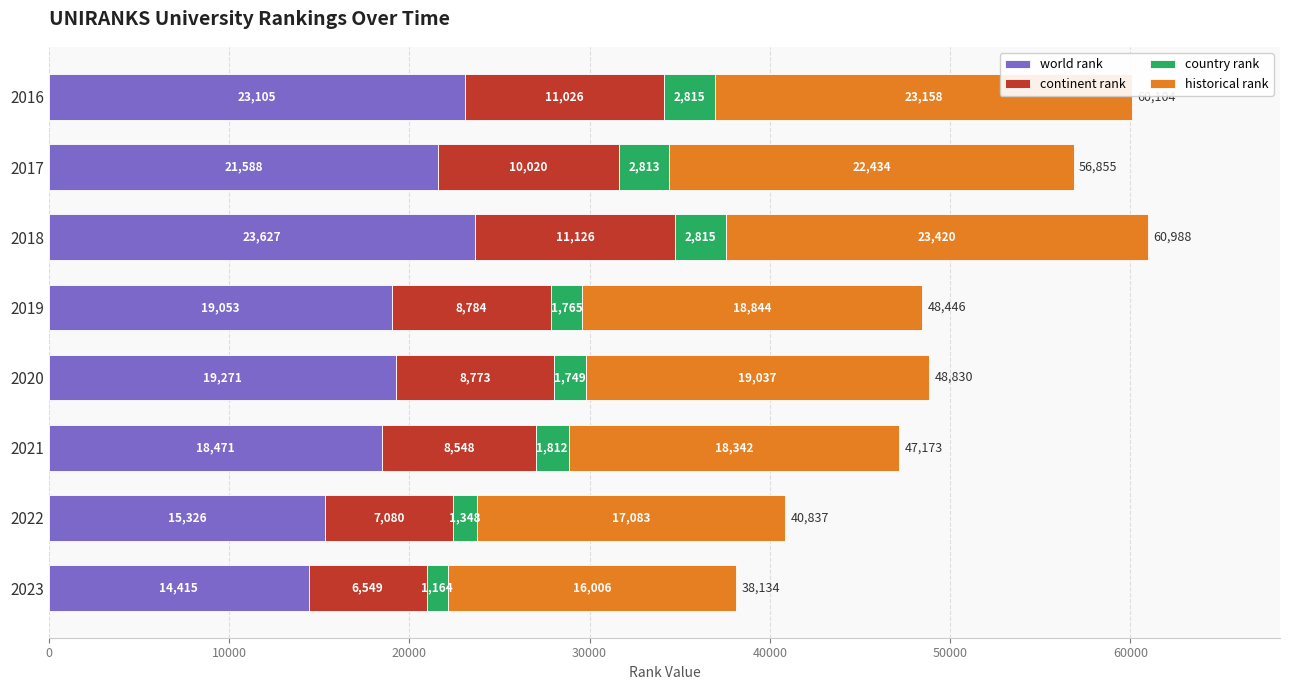

At which label is world rank closest to 19021?

2019